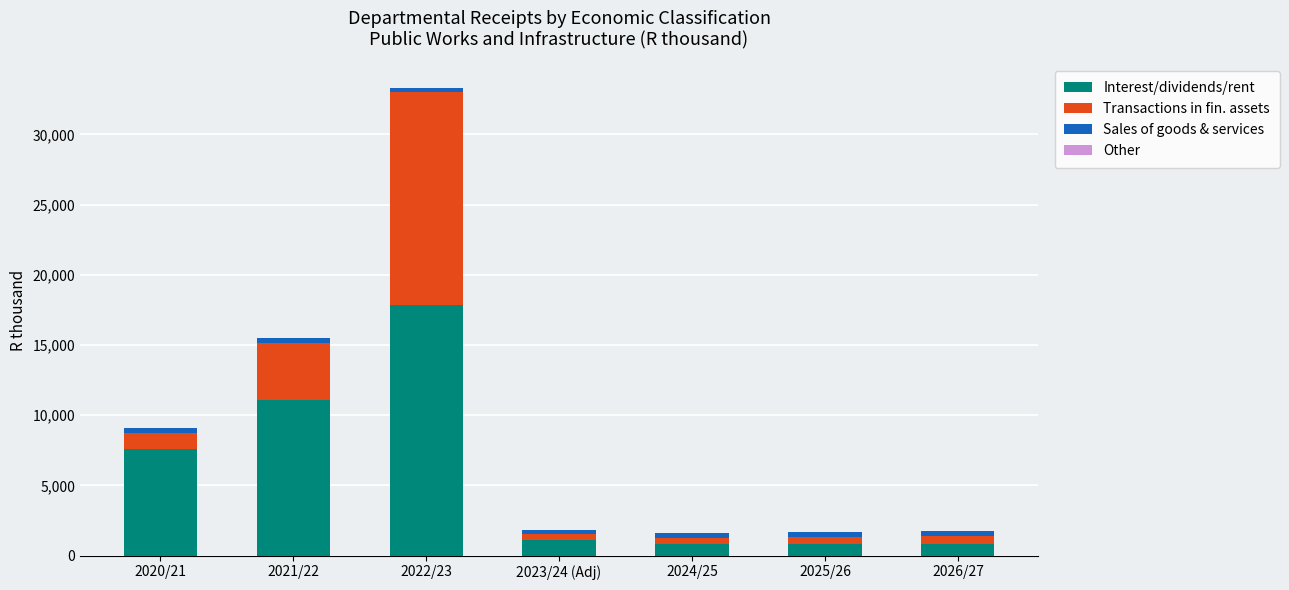

The value of Interest/dividends/rent at 2024/25 is 800. True or false?

True